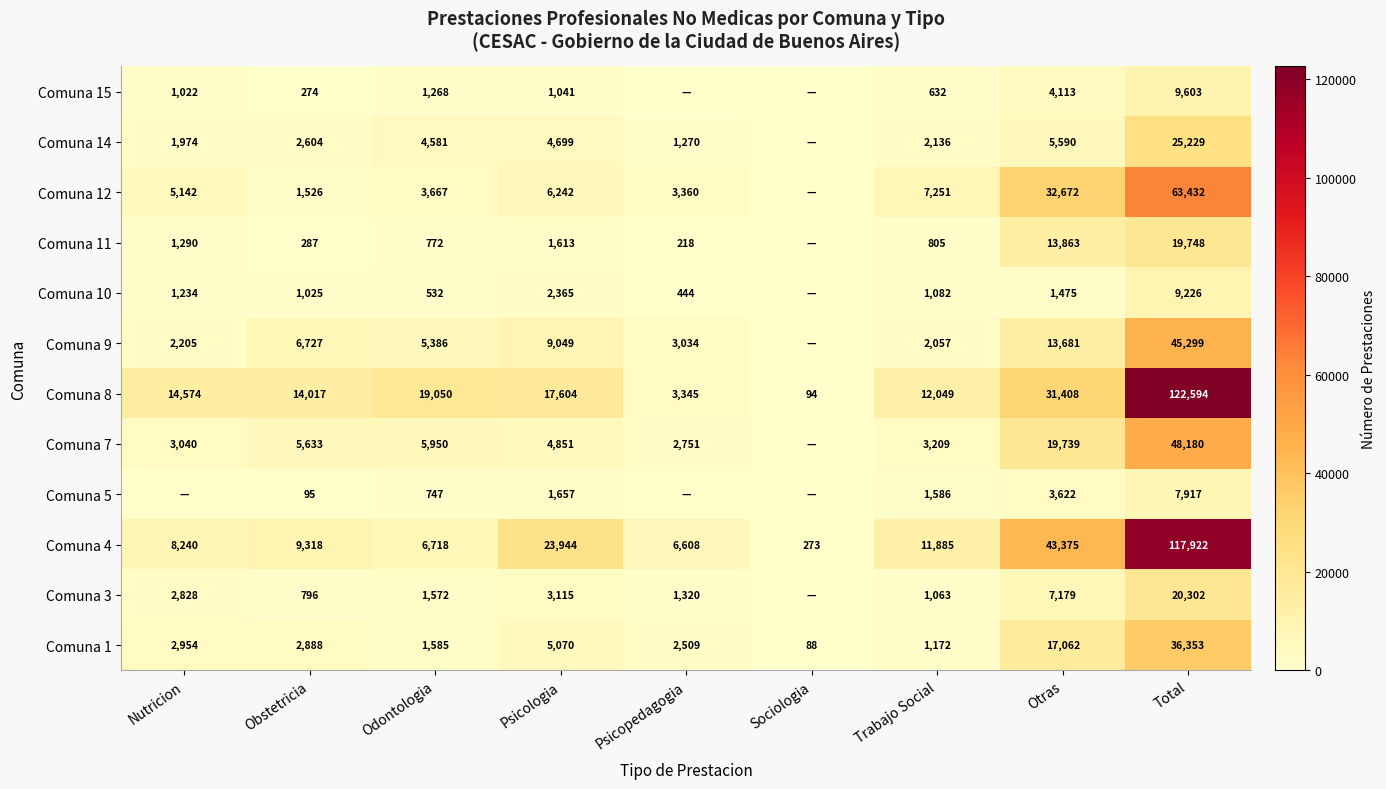

What is the difference between the highest and lowest values at Psicopedagogia?

6608